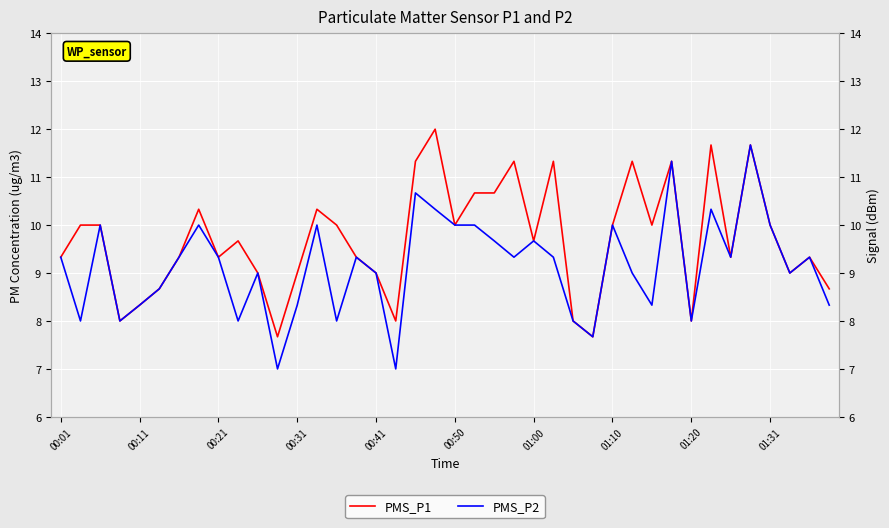

Which series has the largest total across all categories?

PMS_P1